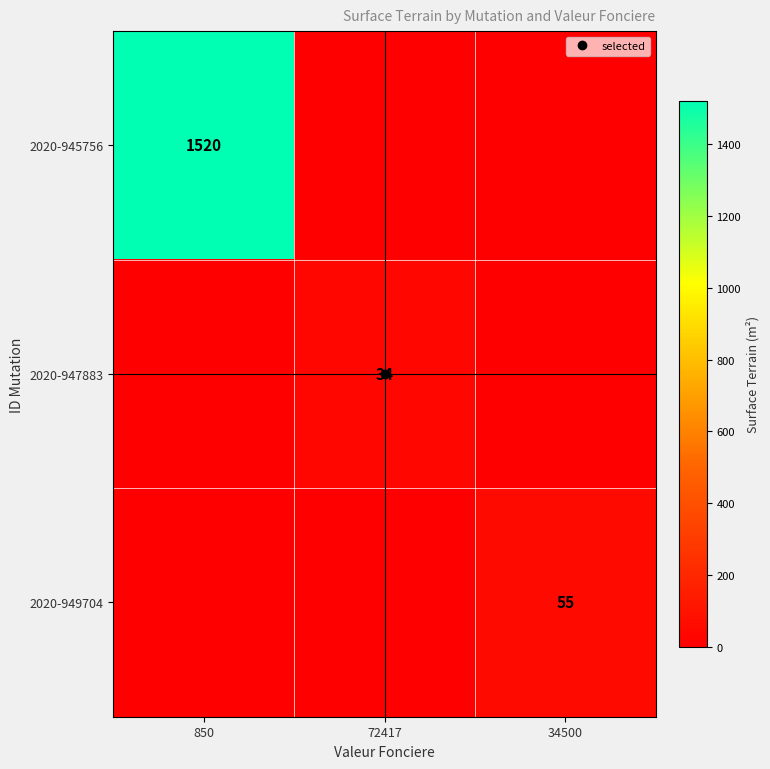

Which series has the largest range (max minus min)?

2020-945756